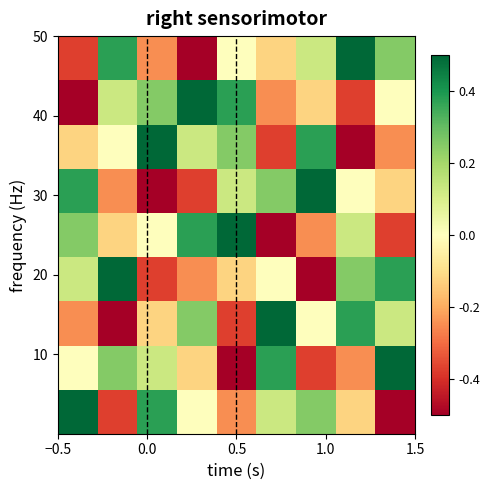

At how many categories does at least one series exceed 0?

9